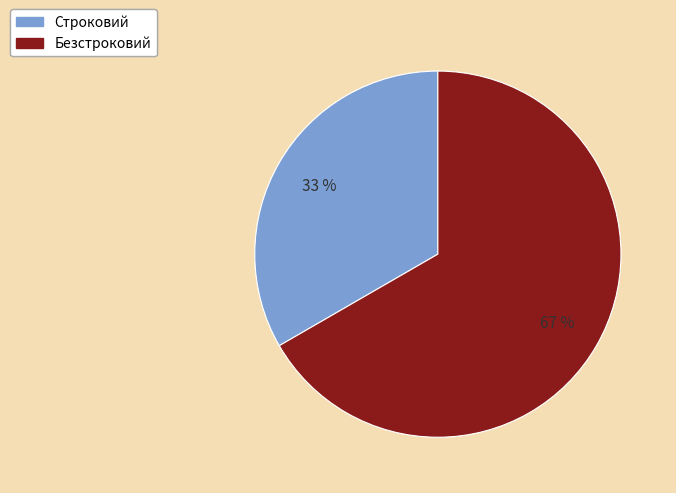

Combined, do Безстроковий and Строковий account for over 50%?

Yes